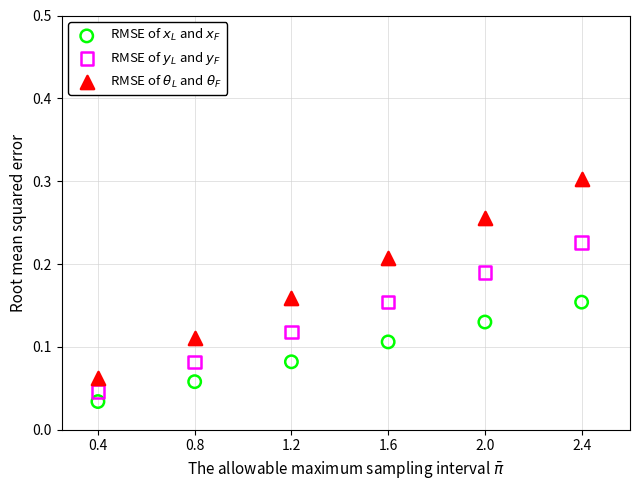

Which series contains the highest Y value?

RMSE of $\theta_L$ and $\theta_F$